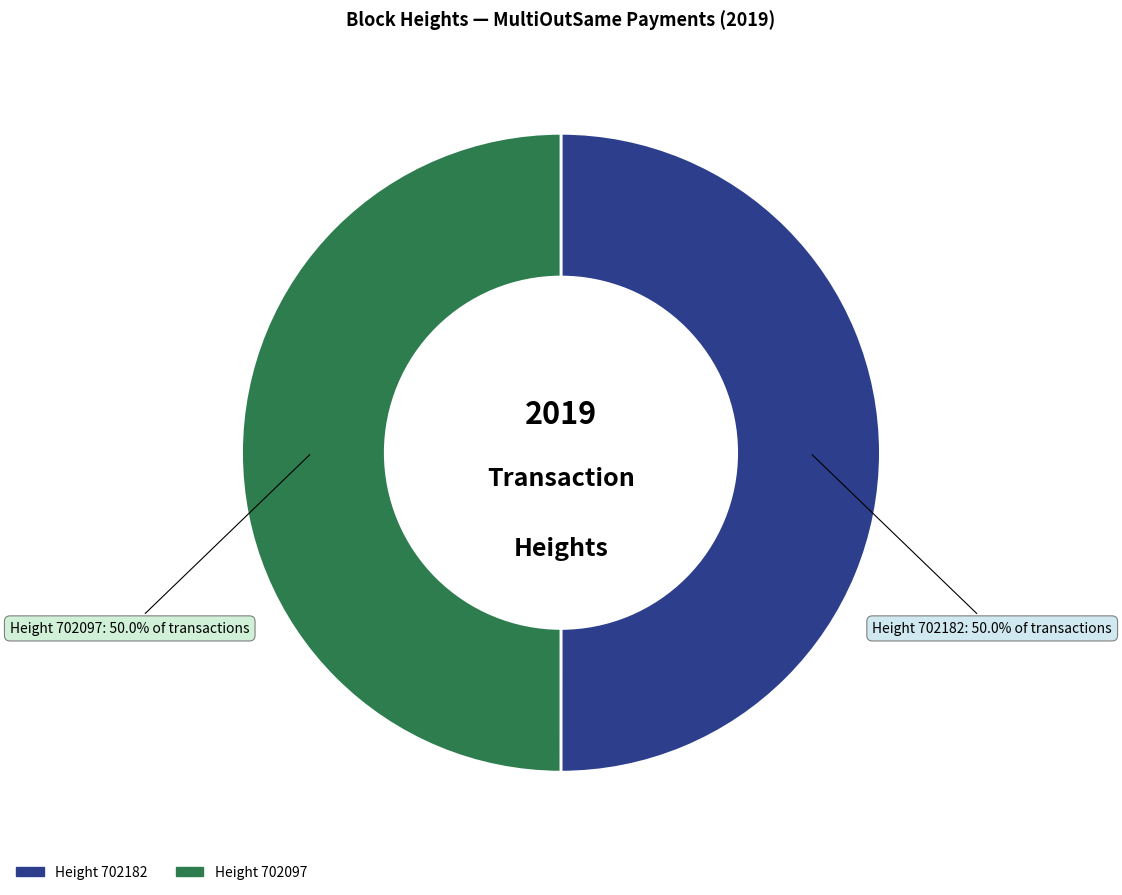

How many segments does this pie chart have?

2